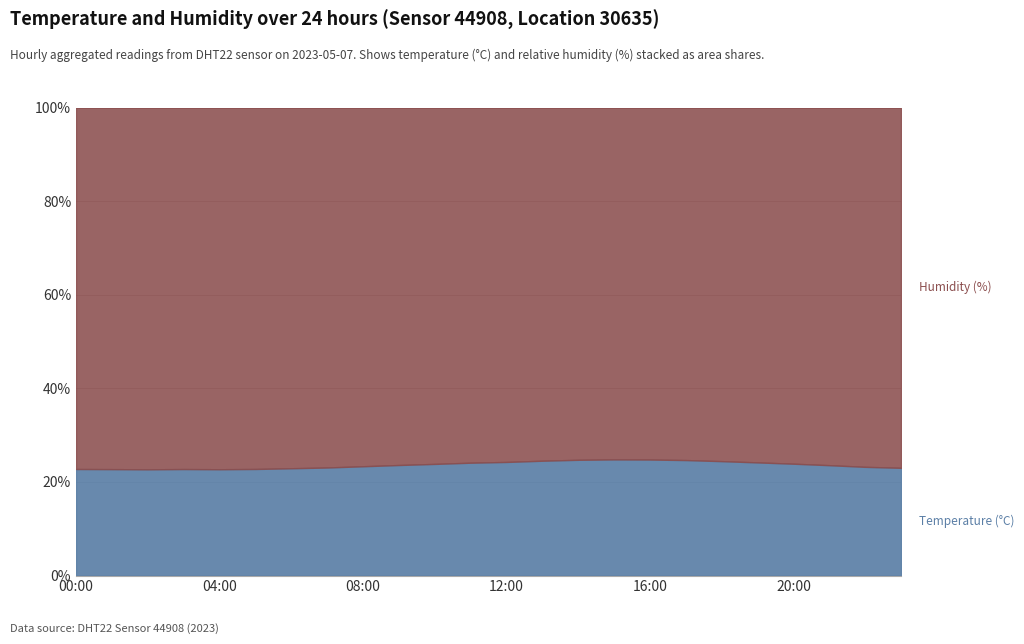

True or false: temperature and humidity intersect in this chart.

False